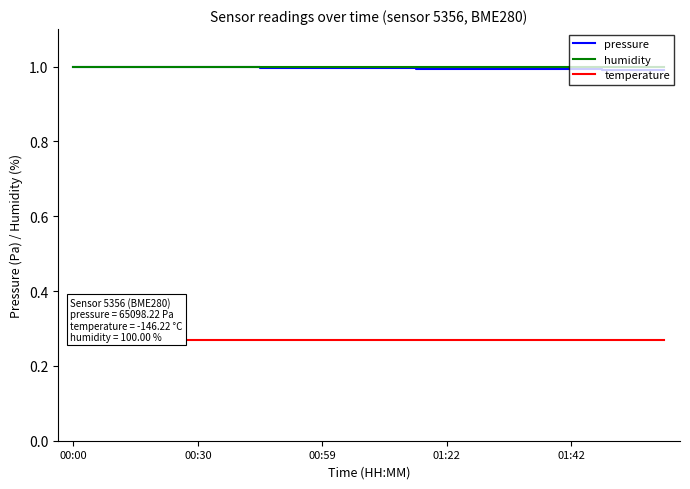

At which label does humidity reach its minimum?

00:00